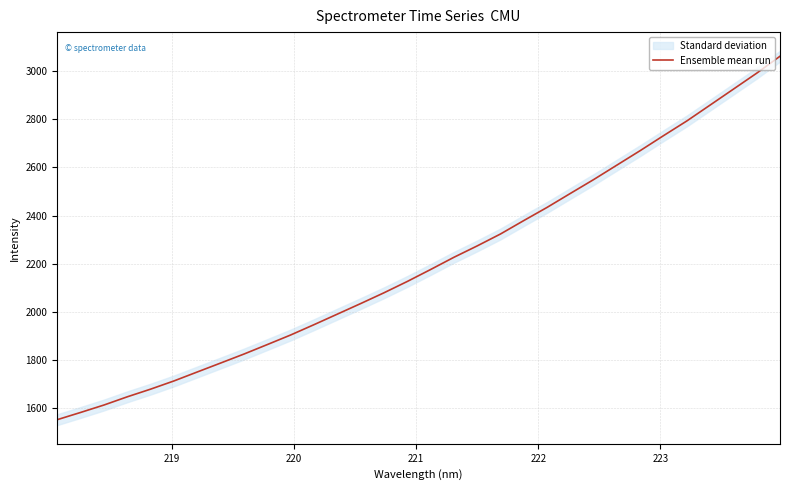

What is the greatest value displayed?

3062.1